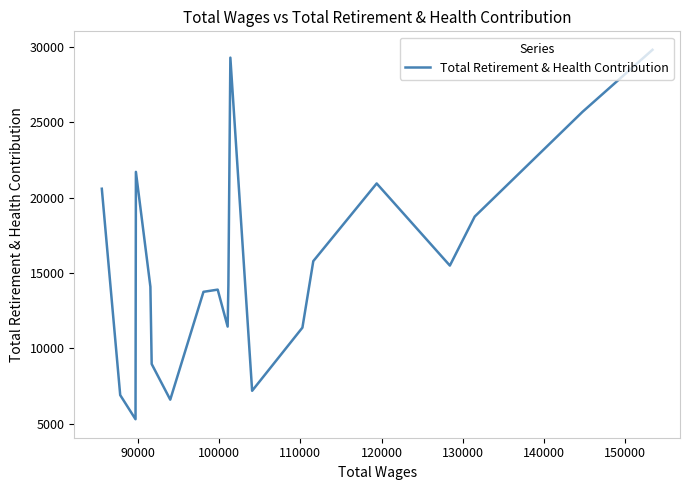

Is this an area chart (filled region under the line)?

No